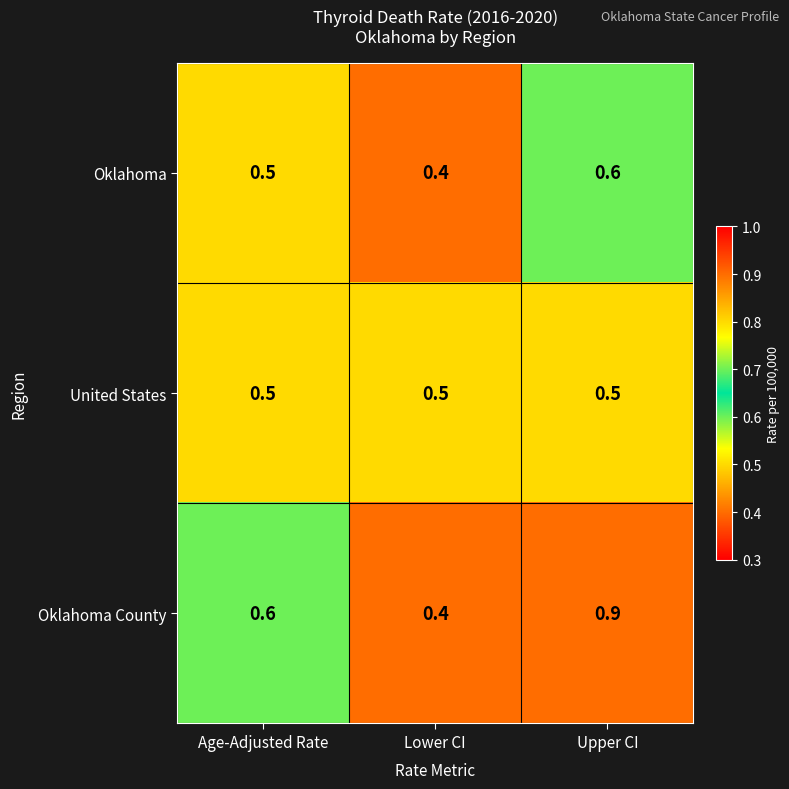

How many Oklahoma County values are between 0 and 1?

3